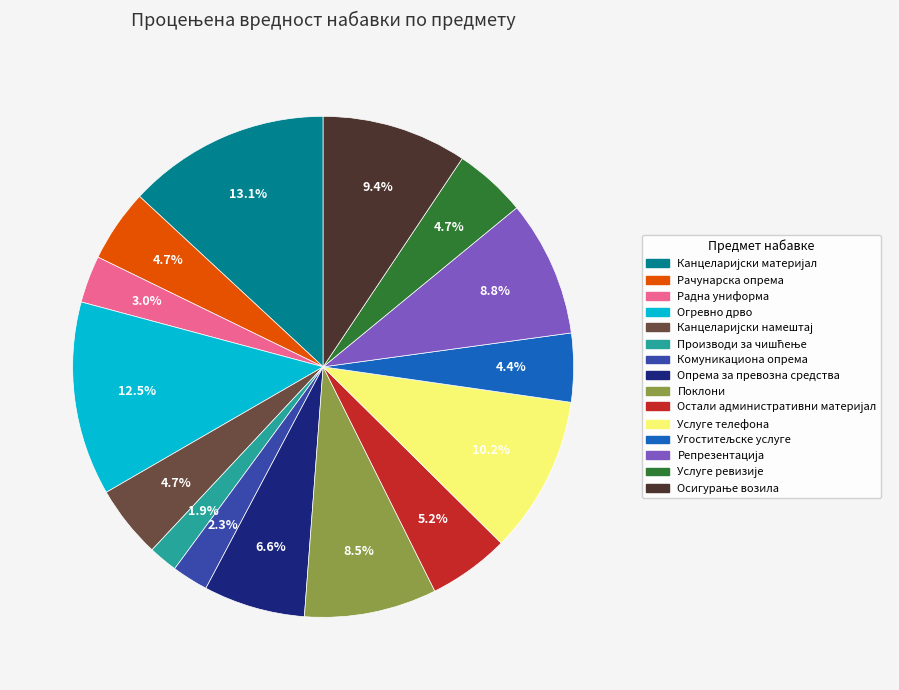

To the nearest percent, what portion does Опрема за превозна средства represent?

7%